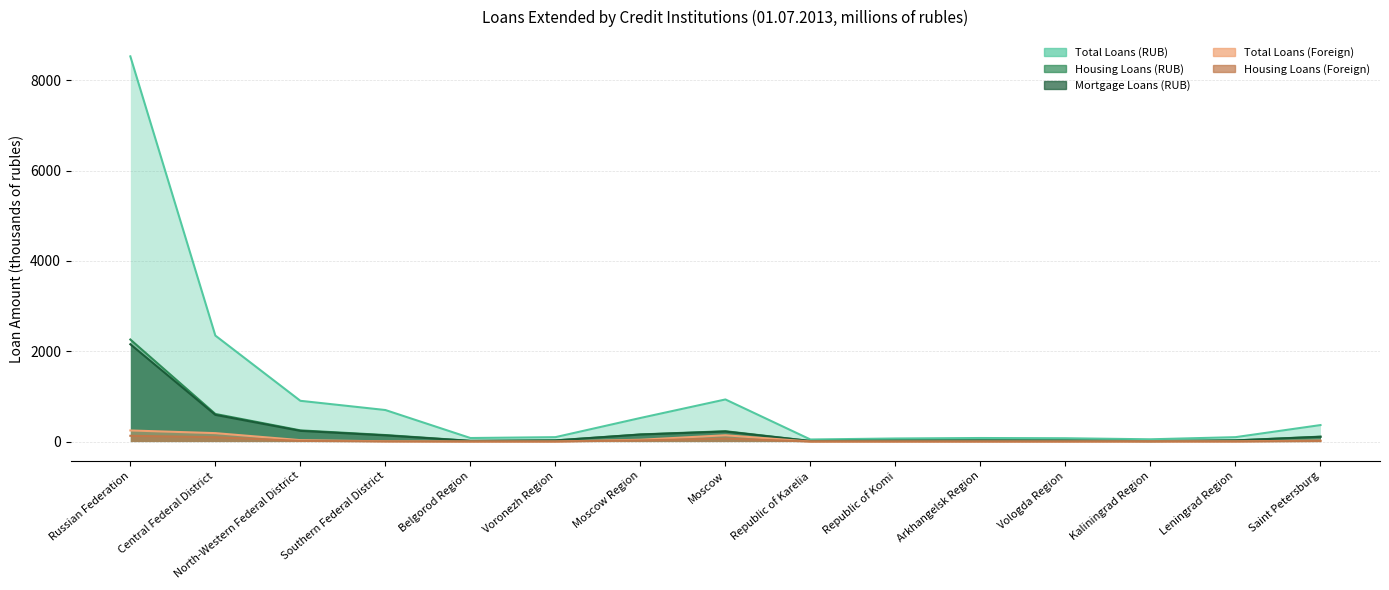

Reading left to right, list all the values displayed in this chart.

Total Loans (RUB): 8526.5	2345.8	901.9	697.8	78.3	97.3	521.9	931.8	45.8	67.8	78.5	73.2	50.1	97.3	364.6
Housing Loans (RUB): 2258.7	610.7	247.6	144.1	15.6	25.6	157.6	229.0	11.9	21.8	23.8	21.4	10.0	25.3	108.7
Mortgage Loans (RUB): 2154.1	590.3	236.2	136.0	14.0	24.1	155.0	221.4	11.4	18.0	23.1	20.7	9.6	24.8	105.2
Total Loans (Foreign): 245.5	186.4	31.1	5.1	0.4	0.8	40.0	139.1	0.2	0.2	0.3	0.4	2.9	3.3	23.3
Housing Loans (Foreign): 127.7	95.3	14.7	2.8	0.3	0.5	25.2	65.3	0.2	0.1	0.2	0.3	0.7	1.3	11.4